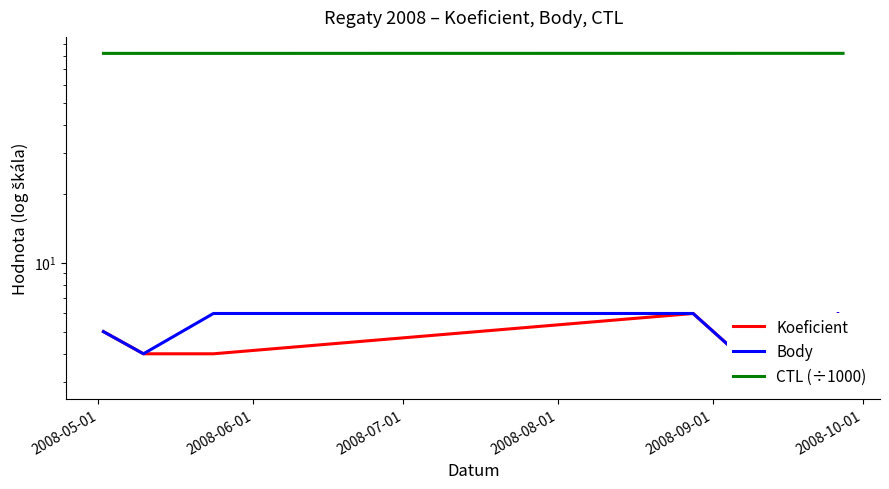

Which series changed the most between 2008-05-01 and 2008-10-01?

Koeficient